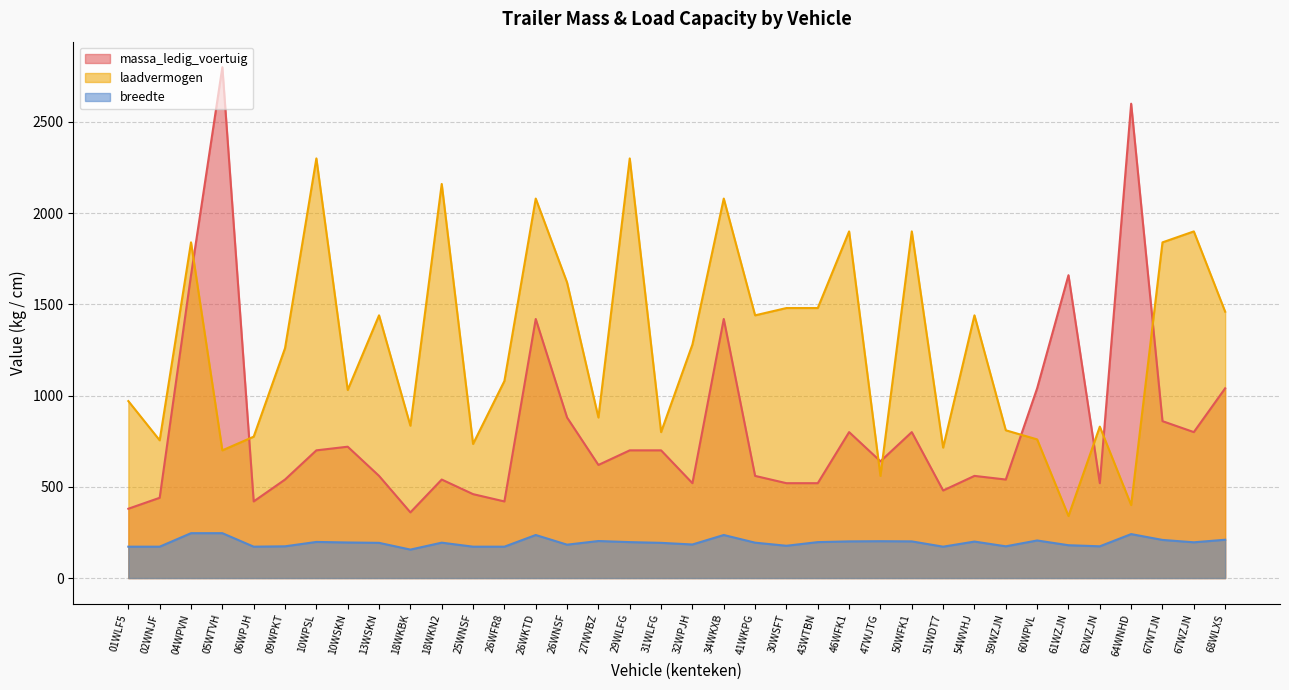

What are all the series names shown in the legend?

massa_ledig_voertuig, laadvermogen, breedte